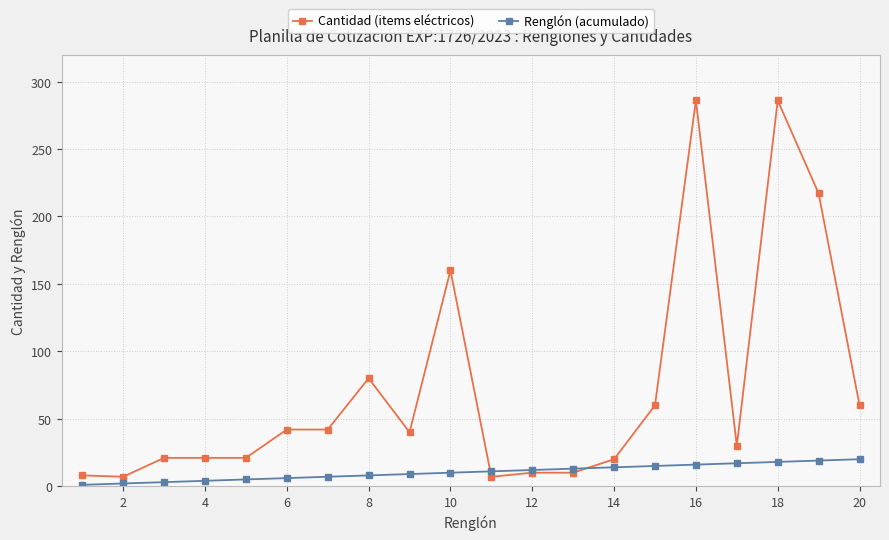

What is the smallest value displayed?

1